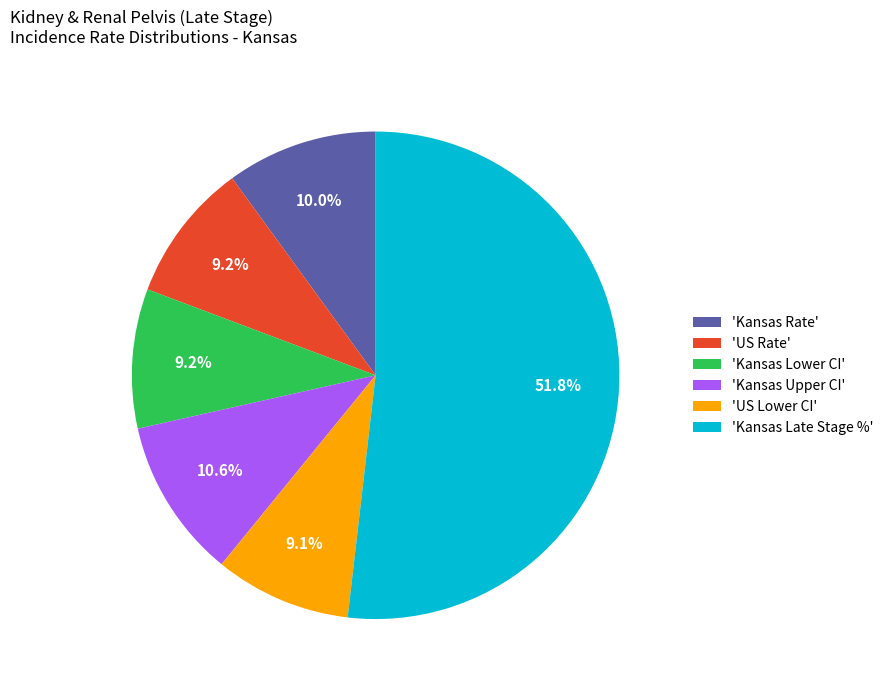

Approximately how many times larger is the value at 'Kansas Rate' compared to 'Kansas Lower CI'?

1.1